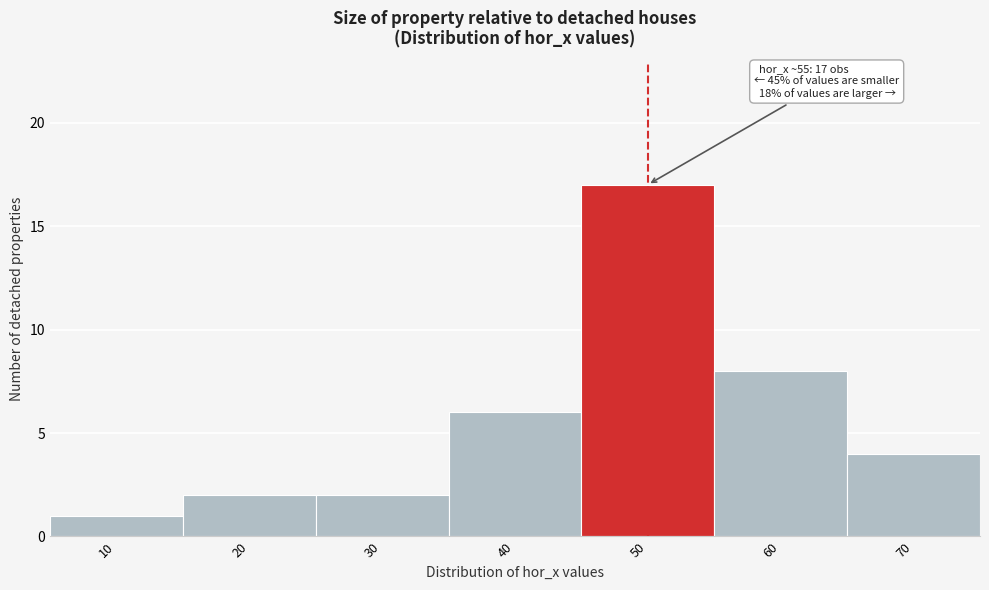

Reading left to right, extract all data points from this chart.

10=1	20=2	30=2	40=6	50=17	60=8	70=4